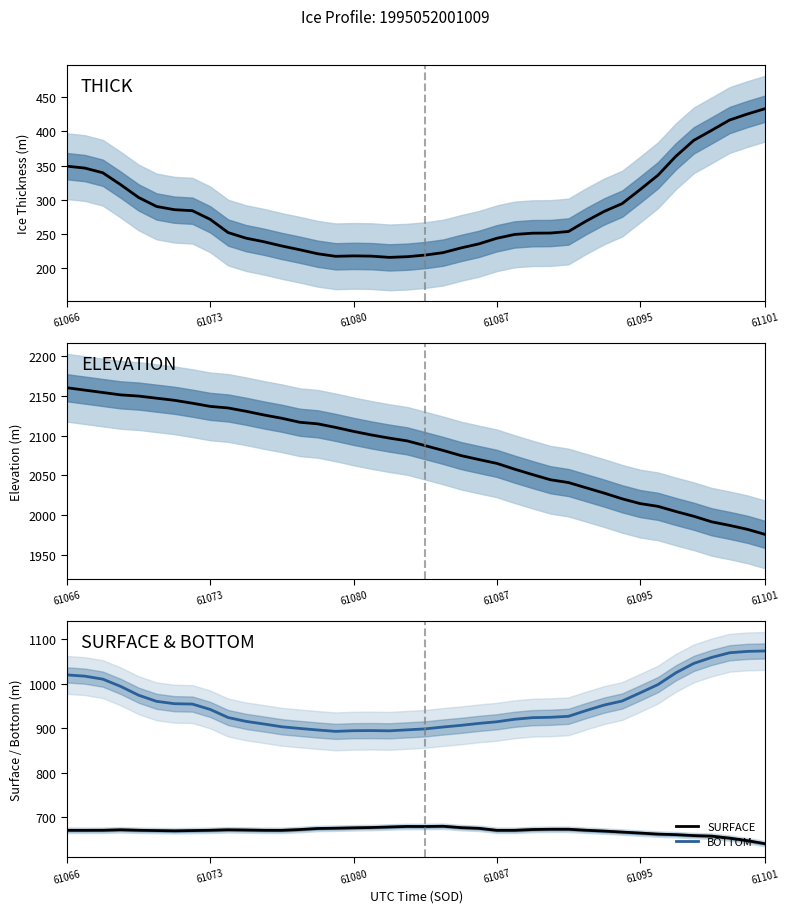

True or false: SURFACE and BOTTOM cross at least once.

False